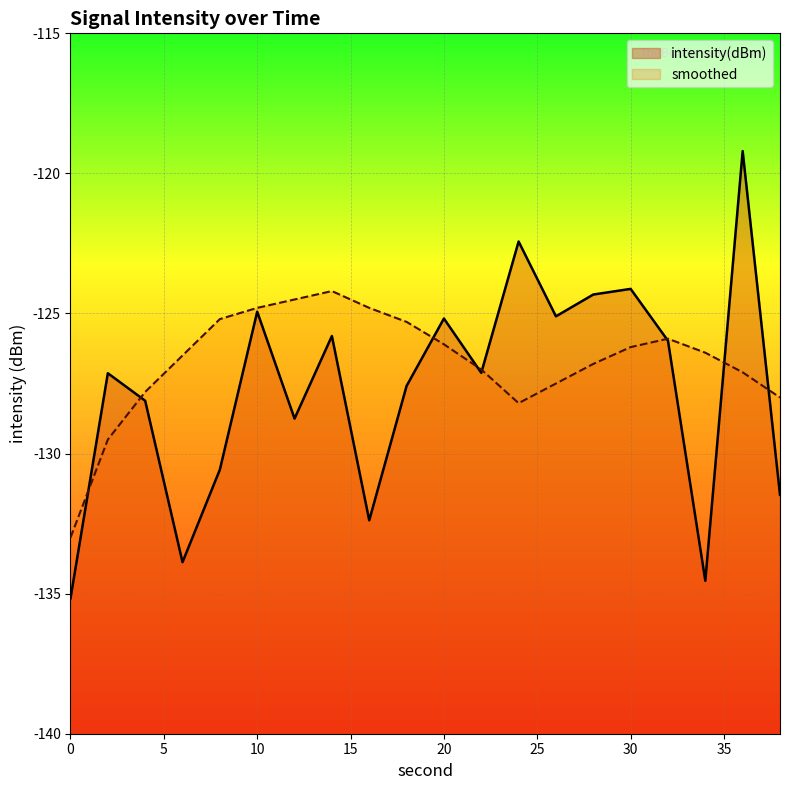

Where does the smoothed series first go above -126?

8